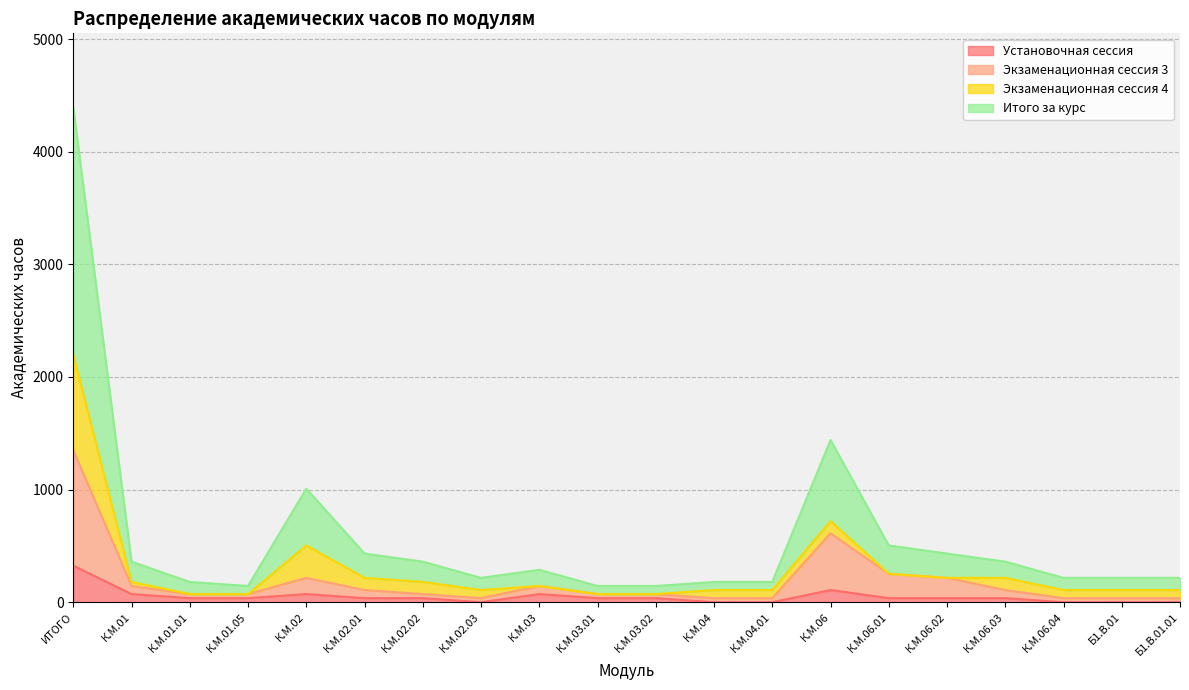

What is the sum of the Установочная сессия values at К.М.02.03 and К.М.01.01?

36